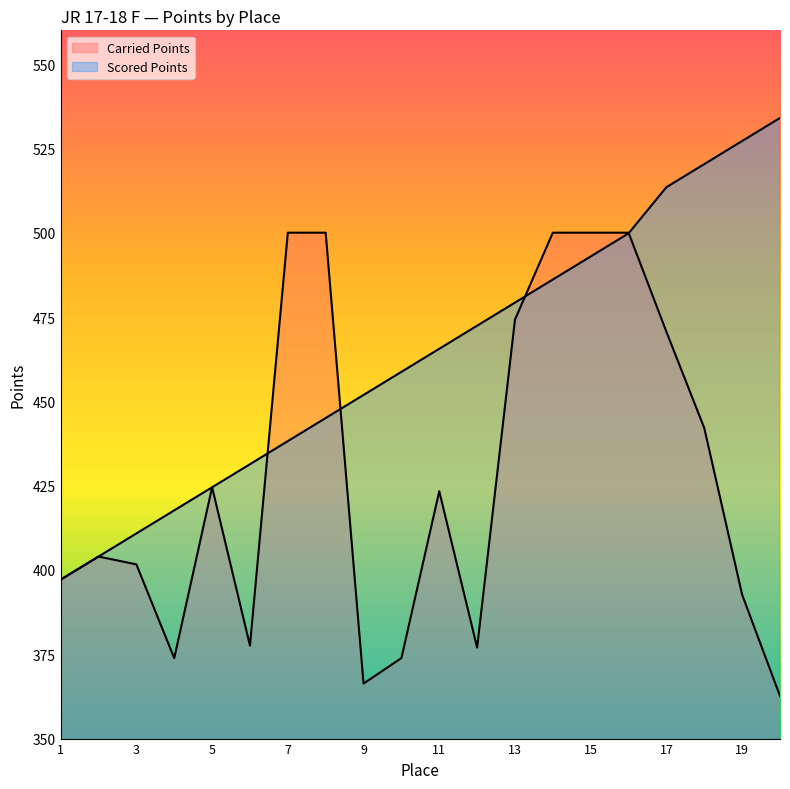

The Carried Points series shows 127.8 at 16. True or false?

False